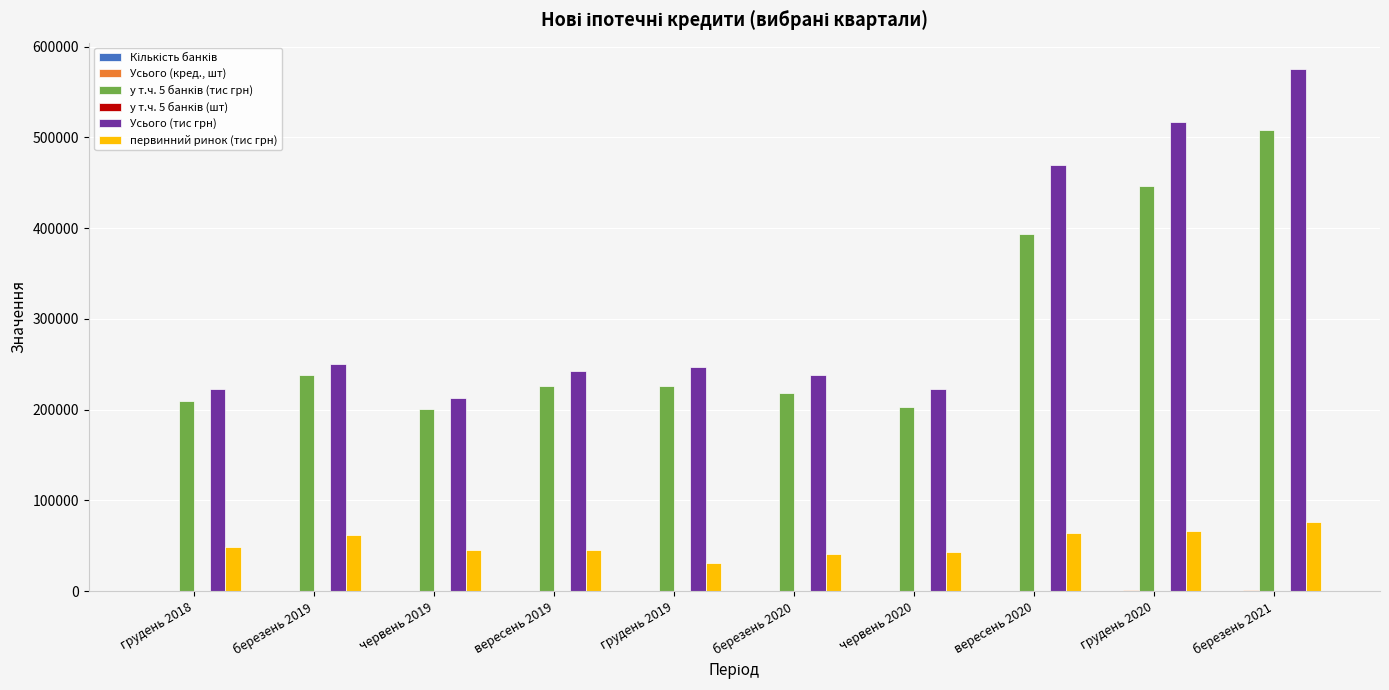

At which category is the sum across all series the highest?

березень 2021